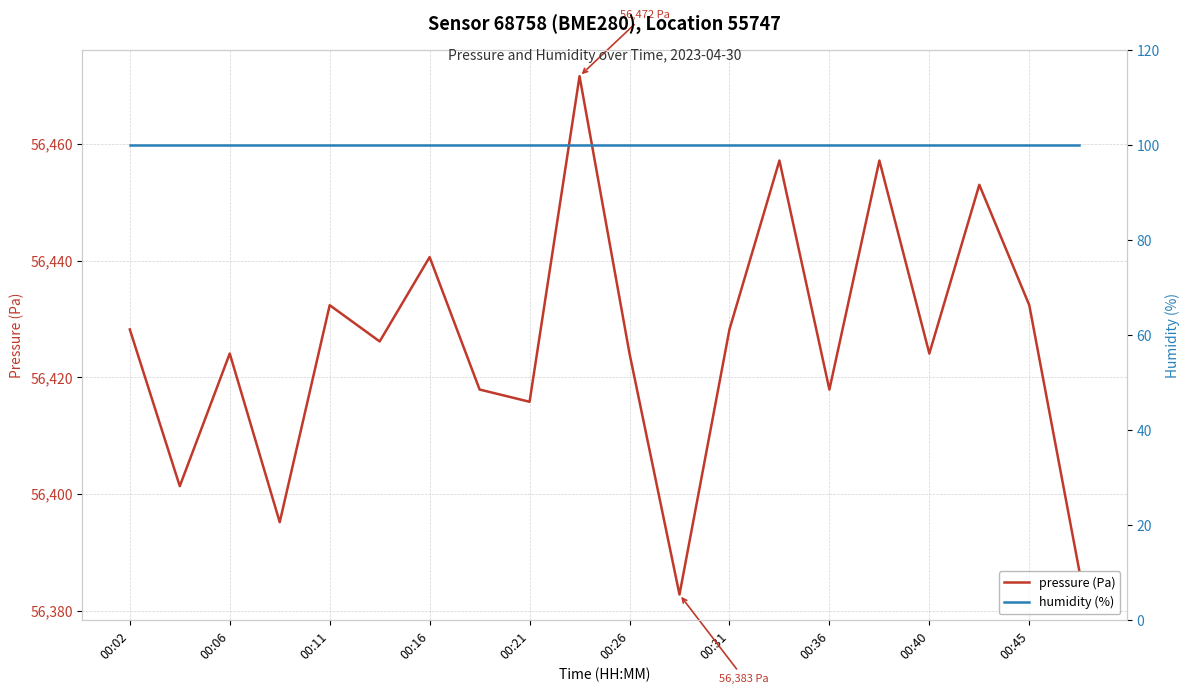

How many lines are shown in the chart?

2